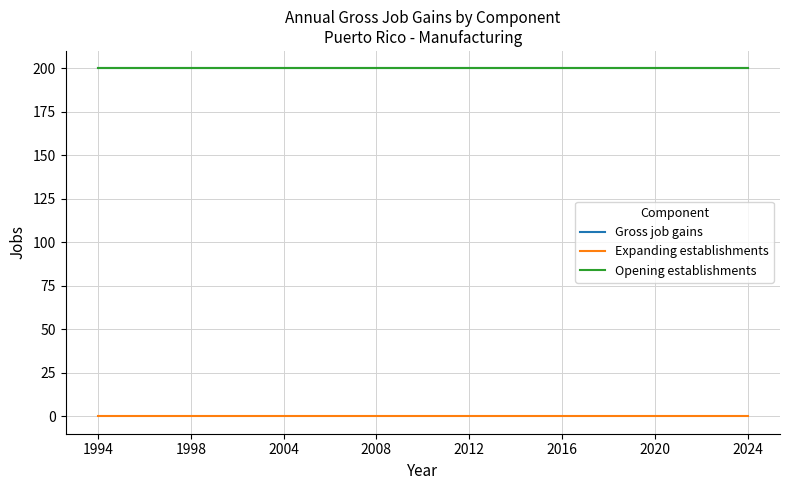

At how many categories does at least one series exceed 120?

29